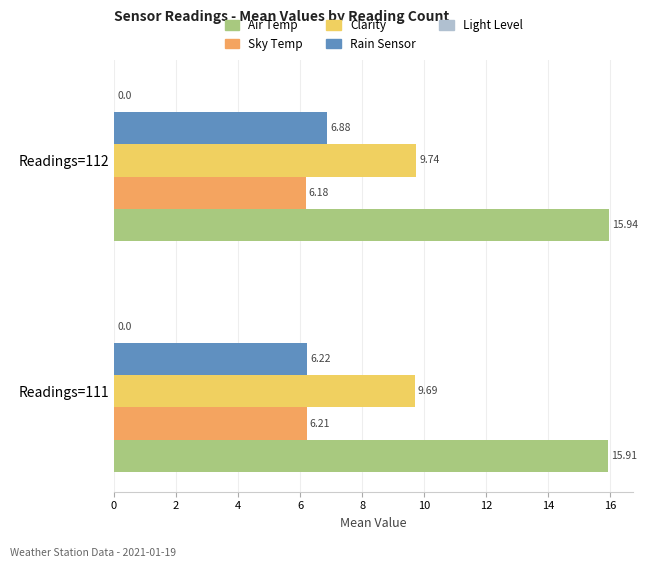

At which label is Sky Temp closest to 6?

Readings=112